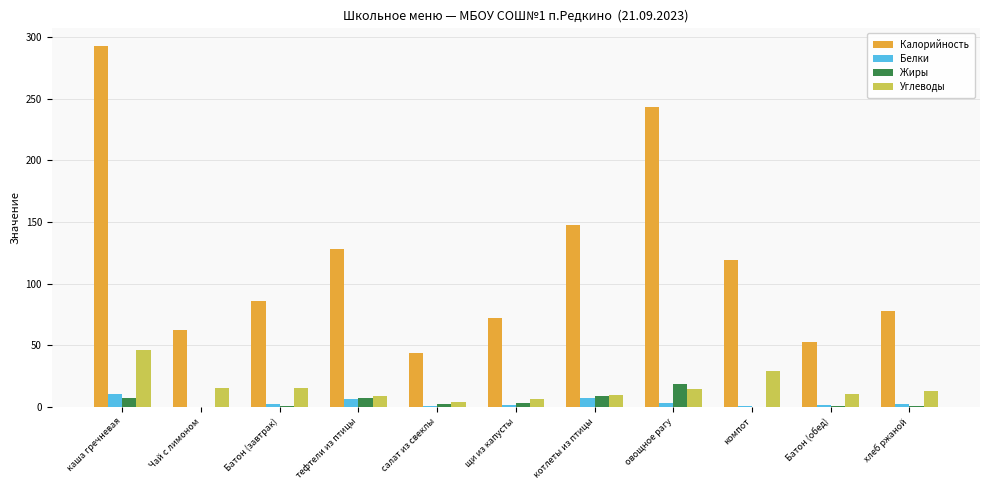

True or false: Углеводы has a value of 15.2 at Чай с лимоном.

True